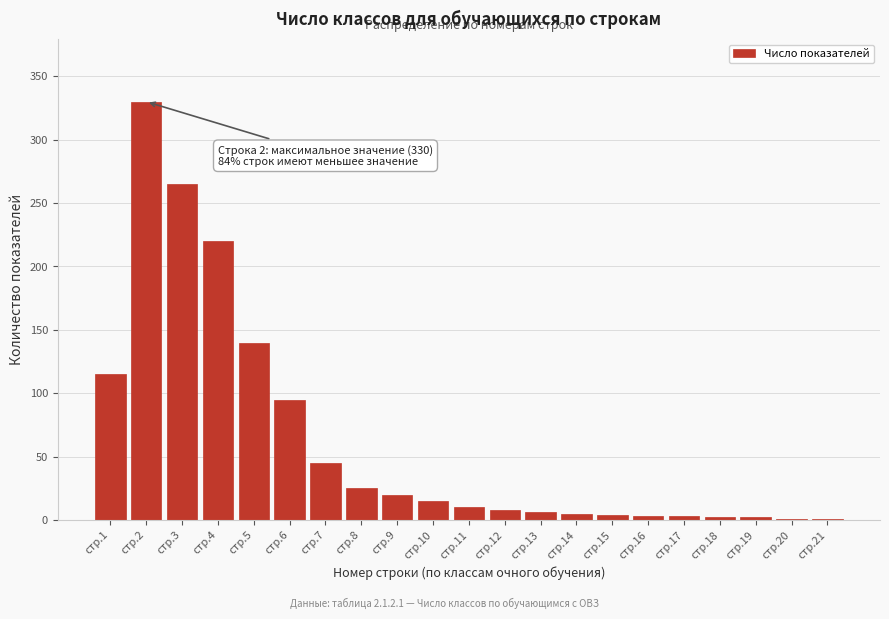

Which label corresponds to the largest value in the chart?

стр.2